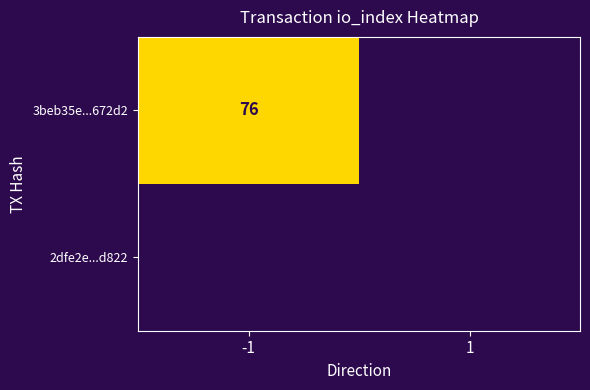

True or false: 3beb35e...672d2 has a value of 76 at -1.

True